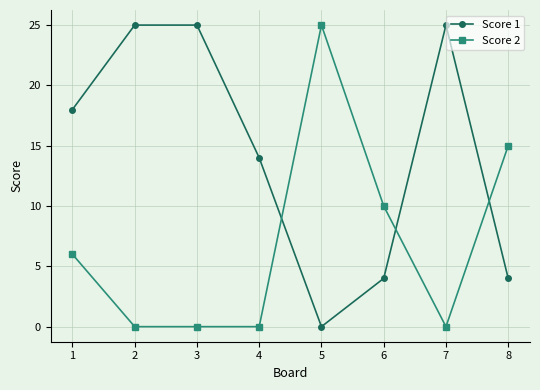

What is the difference between the maximum and minimum values in the Score 2 series?

25